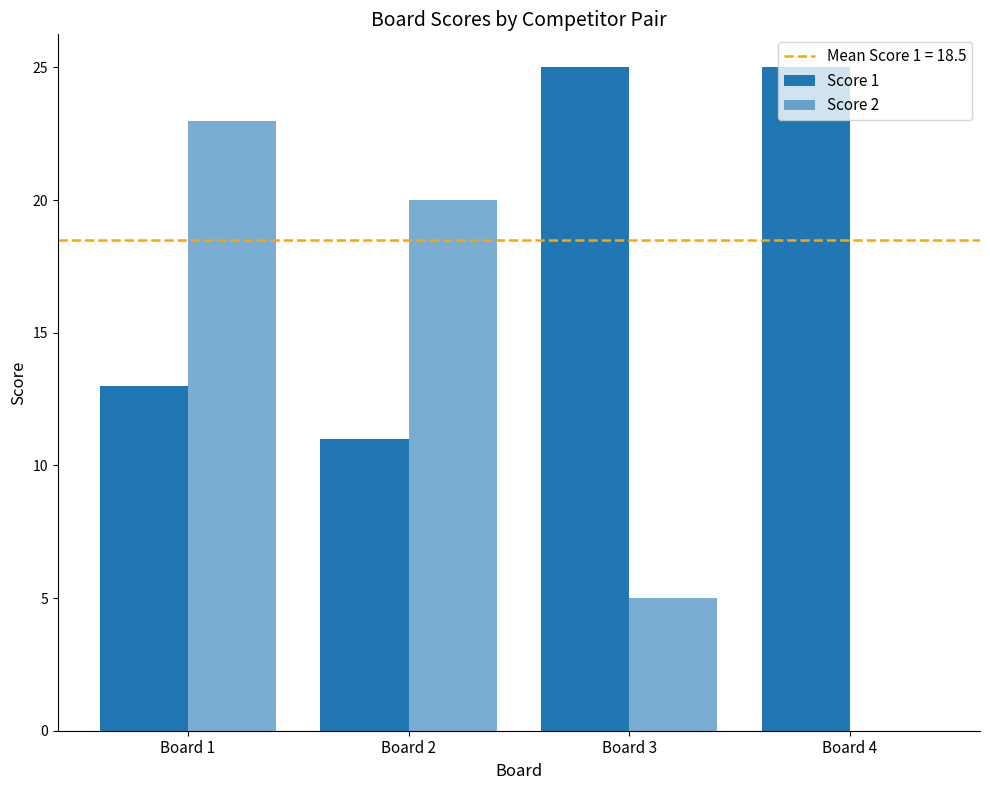

Reading left to right, extract all data points from this chart.

Score 1: Board 1=13	Board 2=11	Board 3=25	Board 4=25
Score 2: Board 1=23	Board 2=20	Board 3=5	Board 4=0